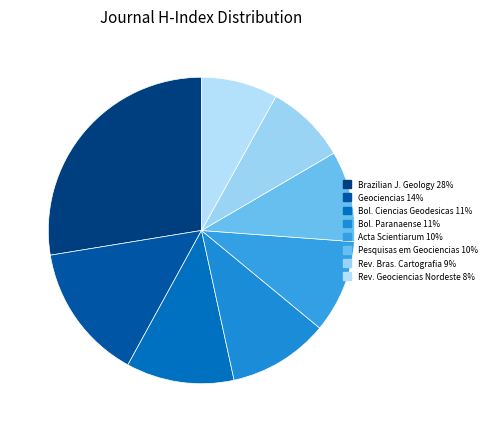

How many segments does this pie chart have?

8